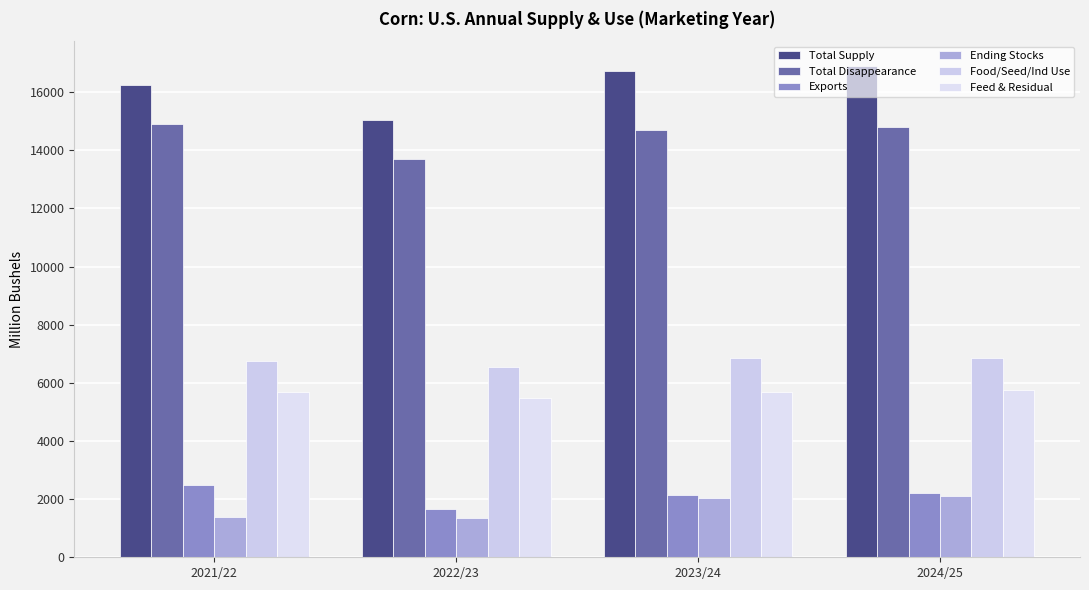

What is the difference between the highest and lowest values at 2024/25?

14805.0